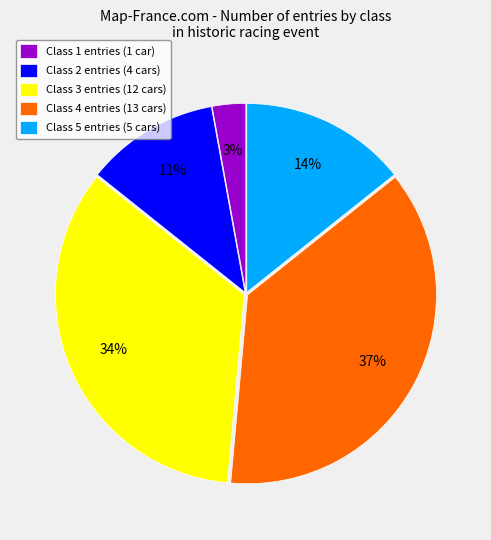

How many slices are in this pie chart?

5